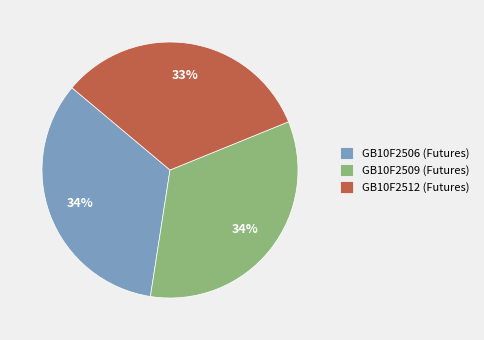

Which category has the smallest portion of the pie?

GB10F2512 (Futures)